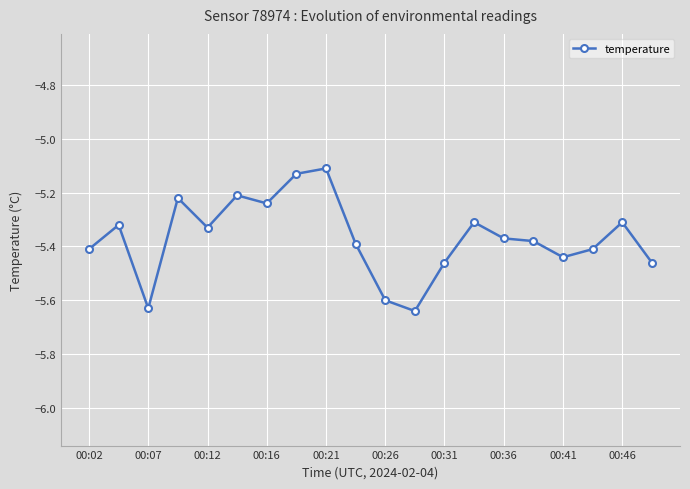

What is the sum of all values?

-107.4